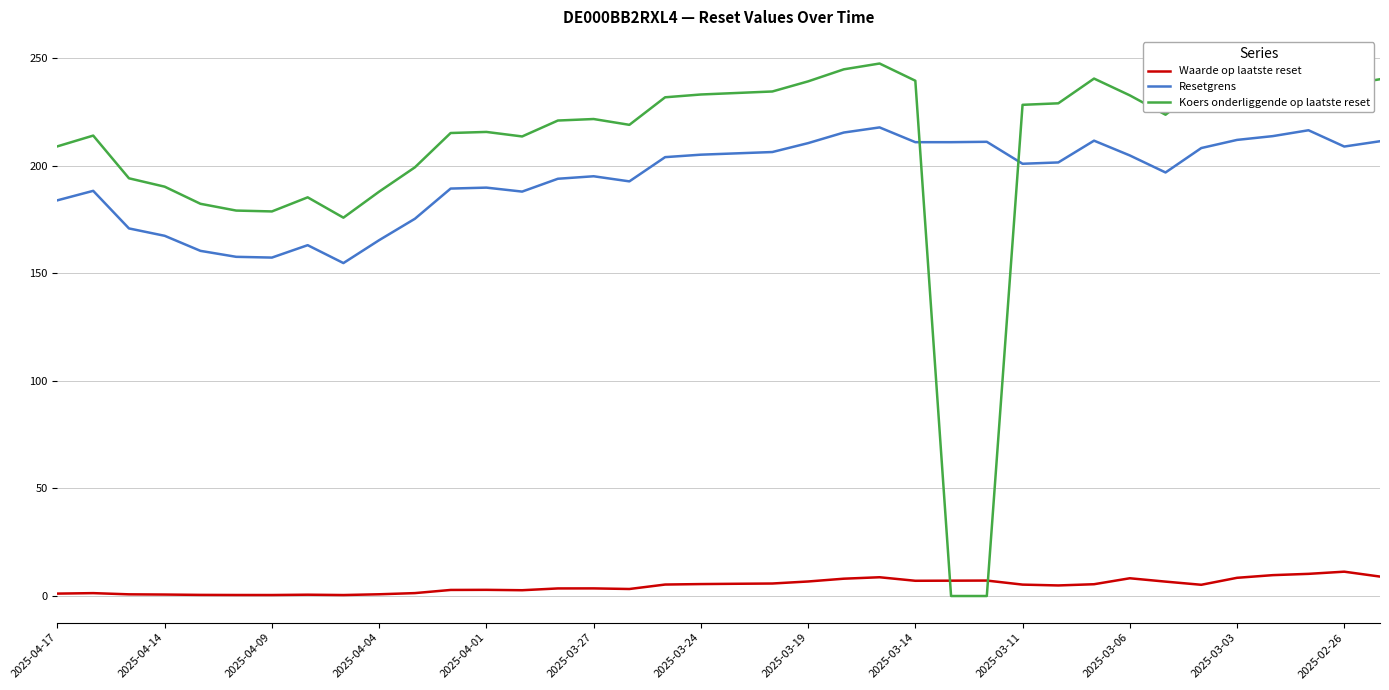

Which series has the widest spread of values?

Koers onderliggende op laatste reset